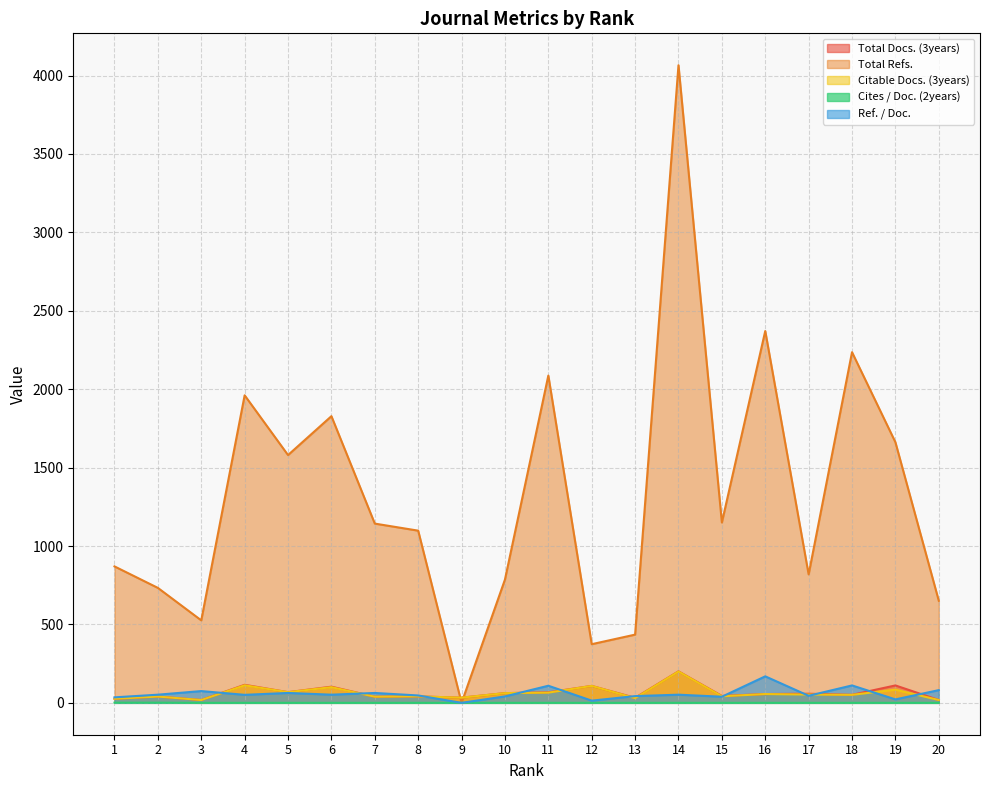

True or false: Citable Docs. (3years) has more than 2 points higher than both neighbors.

True